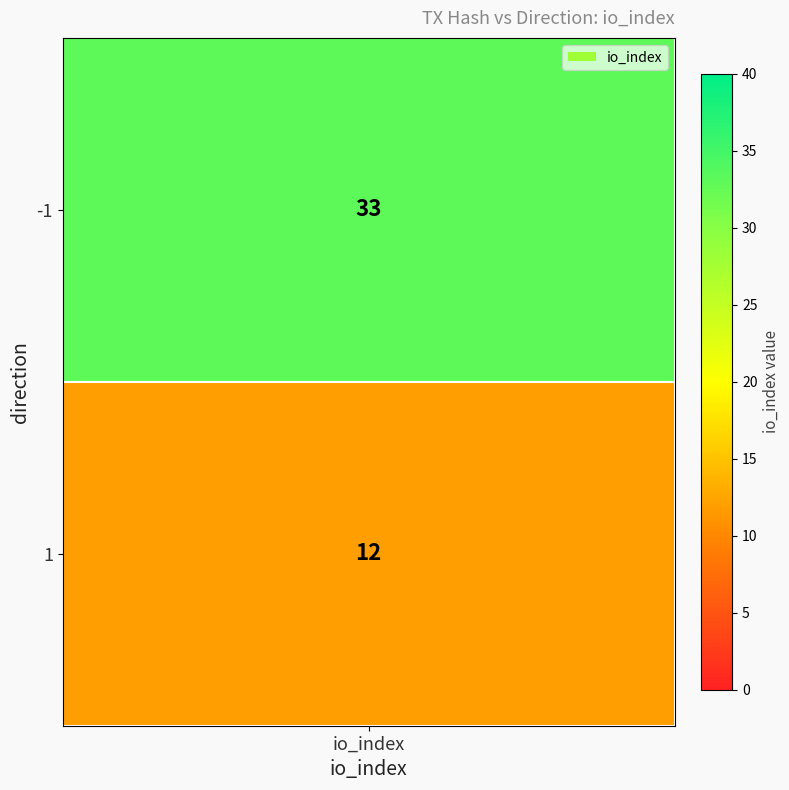

The chart shows a value of 6 at 1. True or false?

False